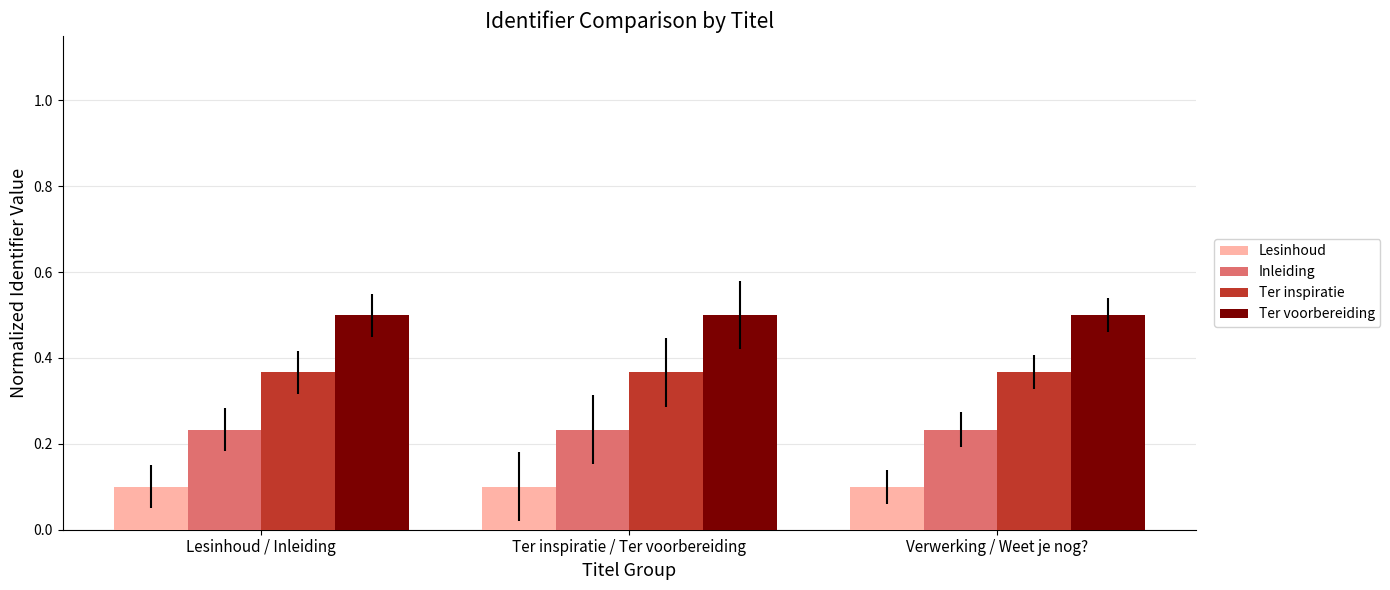

True or false: Ter inspiratie has a value of 0.2 at Verwerking / Weet je nog?.

False